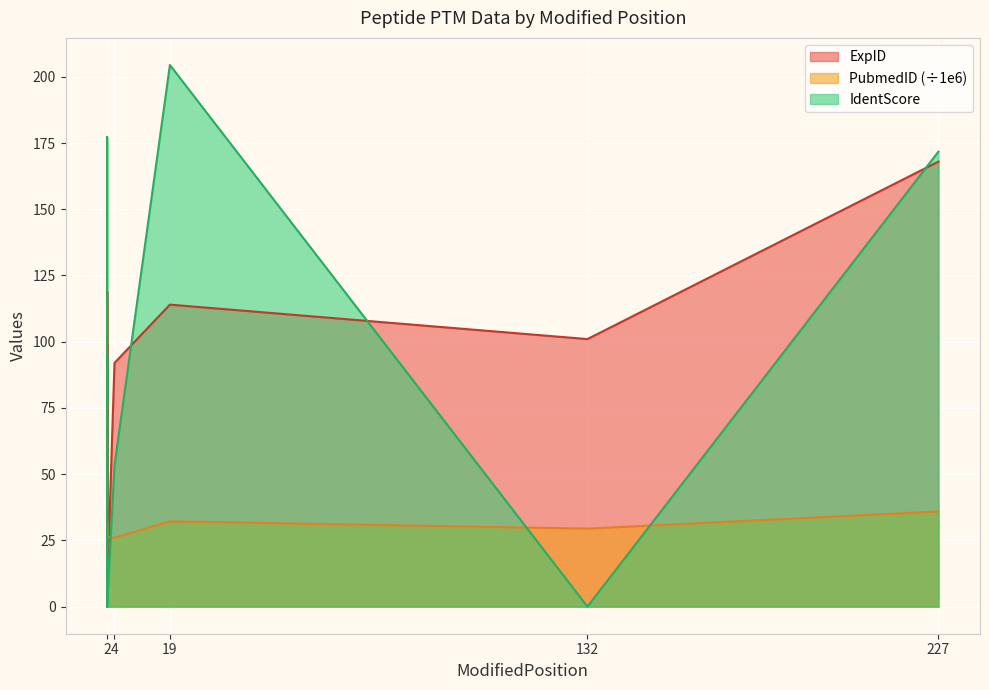

List the series in order of their peak value, lowest first.

PubmedID, ExpID, IdentScore